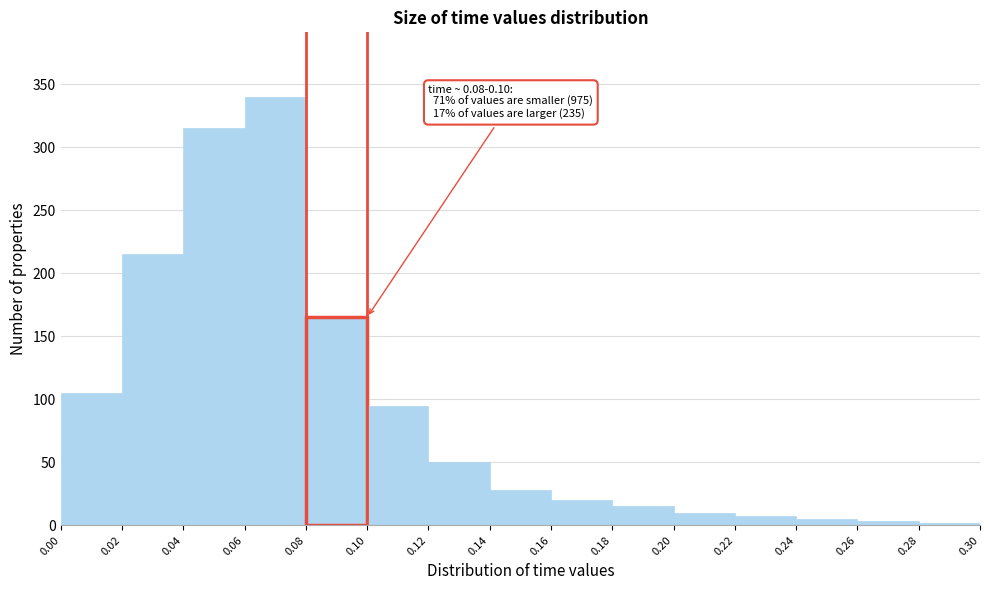

Which range on the x-axis has the tallest bar?

0.06 to 0.08